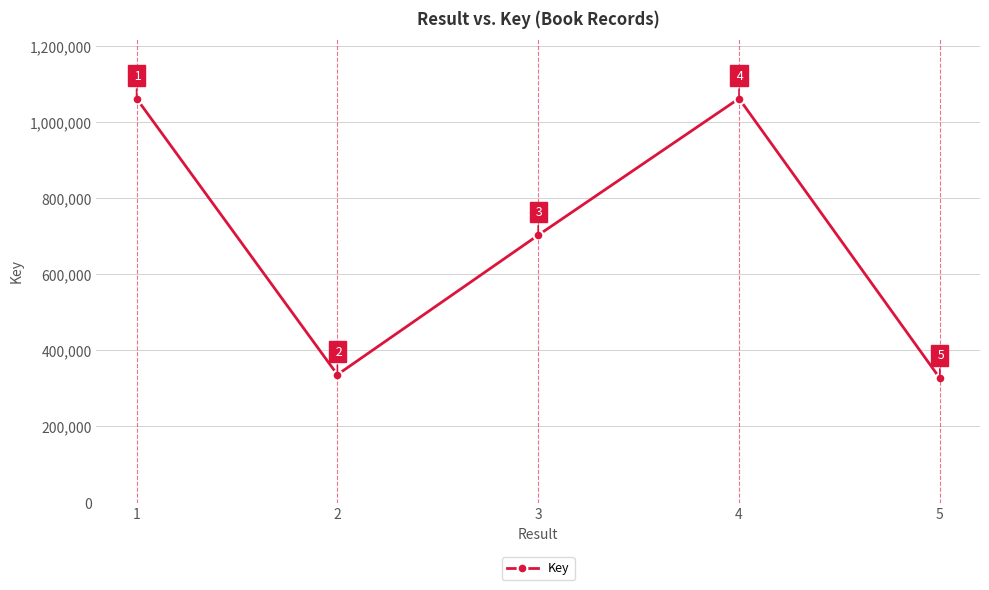

What is the sum of all values?

3489077